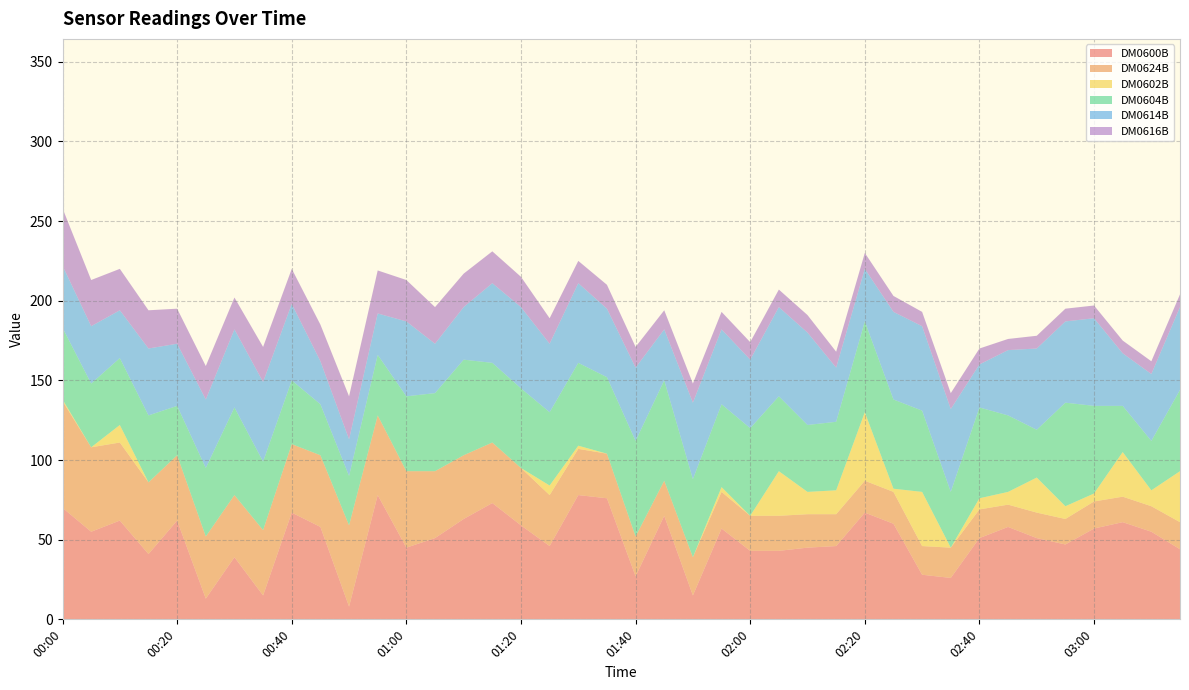

Reading left to right, what are all the values shown in this chart?

DM0600B: 70	55	62	41	62	13	39	15	67	58	8	78	45	51	63	73	59	46	78	76	27	65	15	57	43	43	45	46	67	60	28	26	51	58	51	47	57	61	55	44
DM0624B: 67	53	49	45	41	39	39	41	43	45	51	50	48	42	40	38	36	32	29	28	25	22	24	23	22	22	21	20	20	20	18	19	18	14	16	16	17	16	16	17
DM0602B: 1	0	11	0	0	0	0	0	0	0	0	0	0	0	0	0	0	6	2	0	0	0	0	3	0	28	14	15	43	2	34	0	7	8	22	8	5	28	10	32
DM0604B: 45	40	42	42	31	43	55	43	40	32	31	38	47	49	60	50	50	46	52	48	60	63	49	52	55	47	42	43	57	56	51	35	57	48	30	65	55	29	31	51
DM0614B: 39	36	30	42	39	43	49	50	48	27	23	26	47	31	33	50	51	43	50	43	46	32	48	47	43	56	58	34	33	55	53	52	27	41	51	51	55	33	42	52
DM0616B: 36	29	26	24	22	21	20	22	22	23	27	27	26	23	21	20	19	16	14	15	13	12	12	11	11	11	11	10	10	10	9	10	10	7	8	8	8	8	8	8